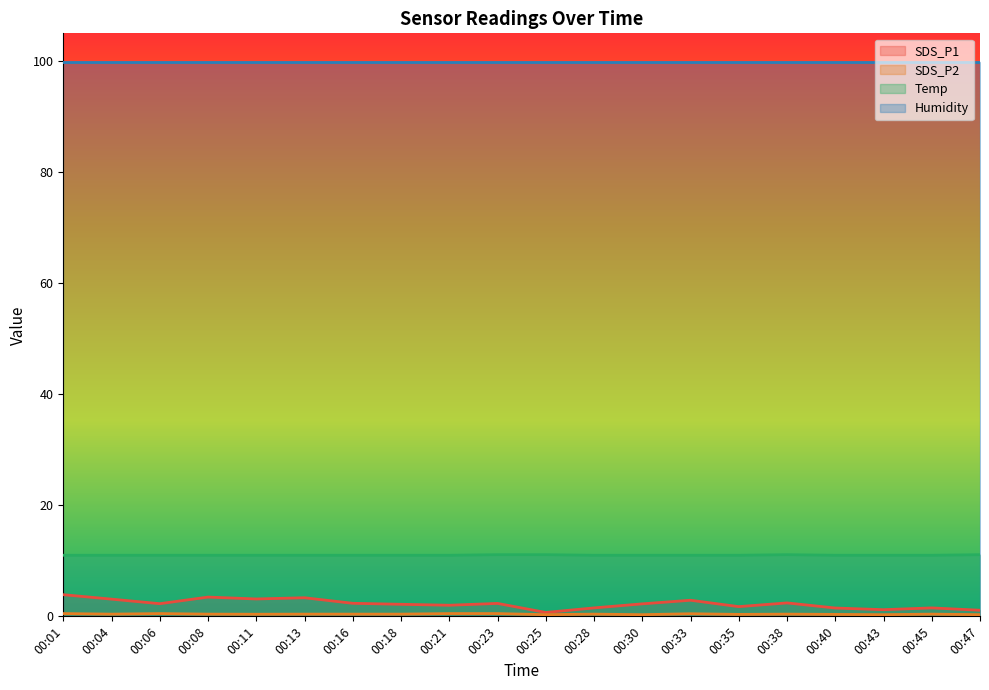

Which series changed the most between 00:43 and 00:47?

SDS_P1